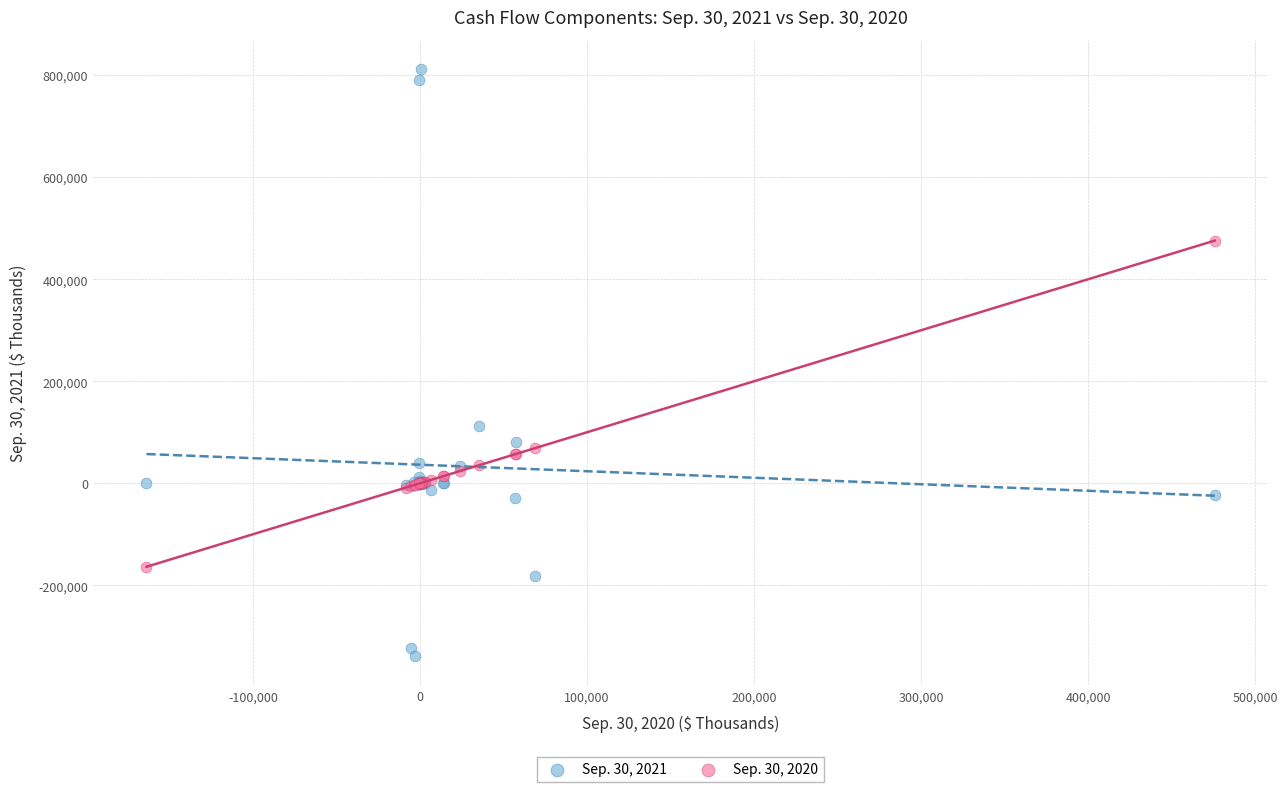

Across all series, what Y value is closest to 236616?

111800